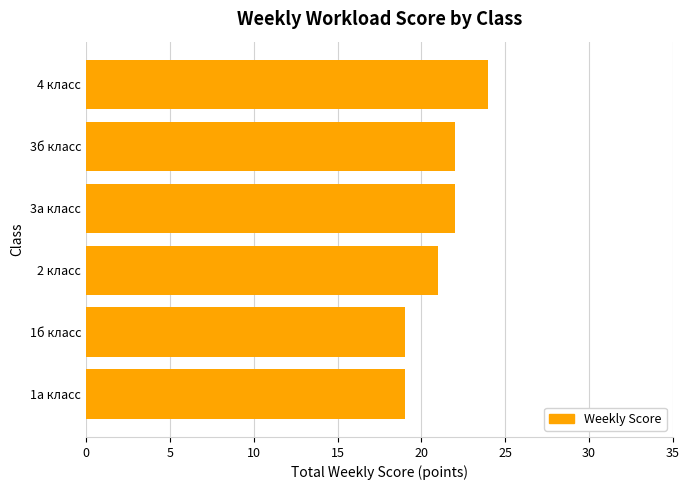

Which has a higher value, 1б класс or 4 класс?

4 класс